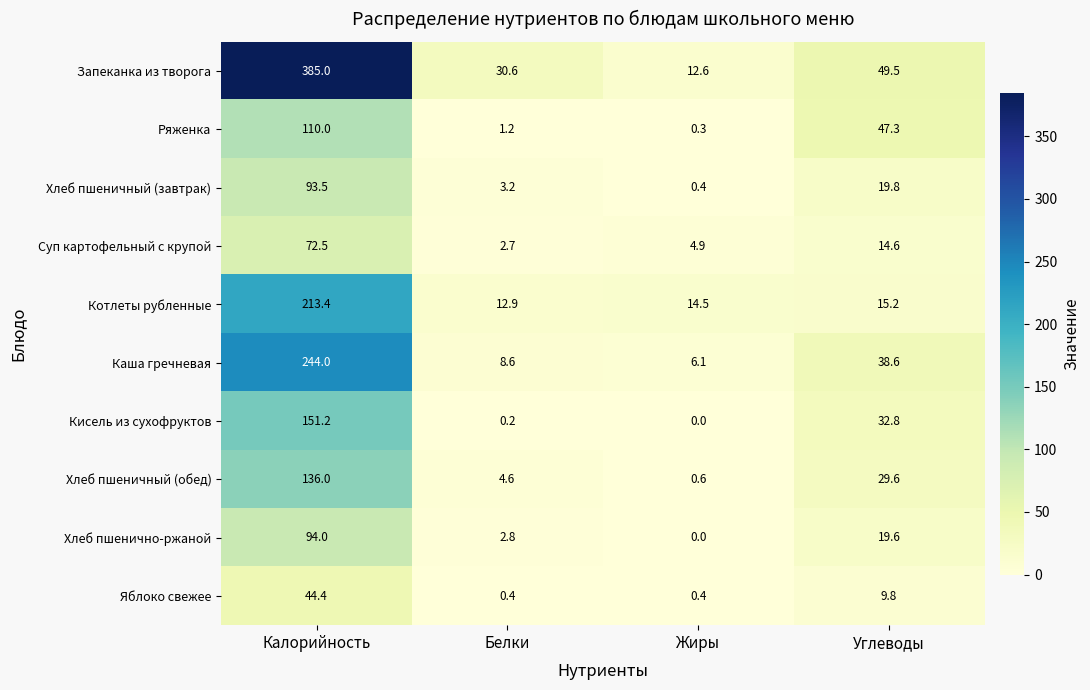

Is it true that Яблоко свежее equals 15.1 at Углеводы?

False